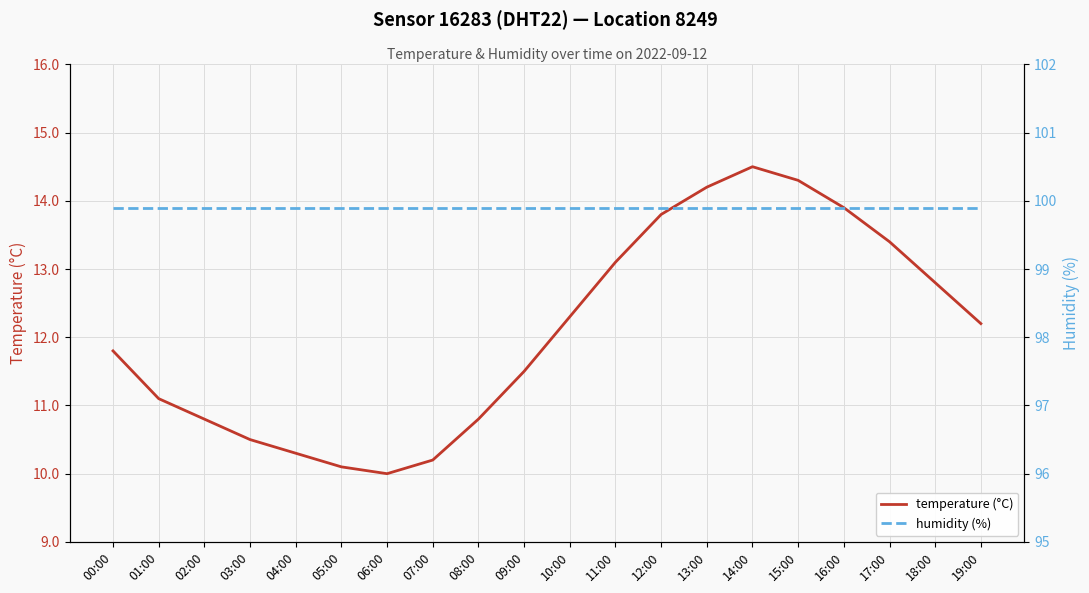

True or false: humidity (%) and temperature (°C) cross at least once.

False